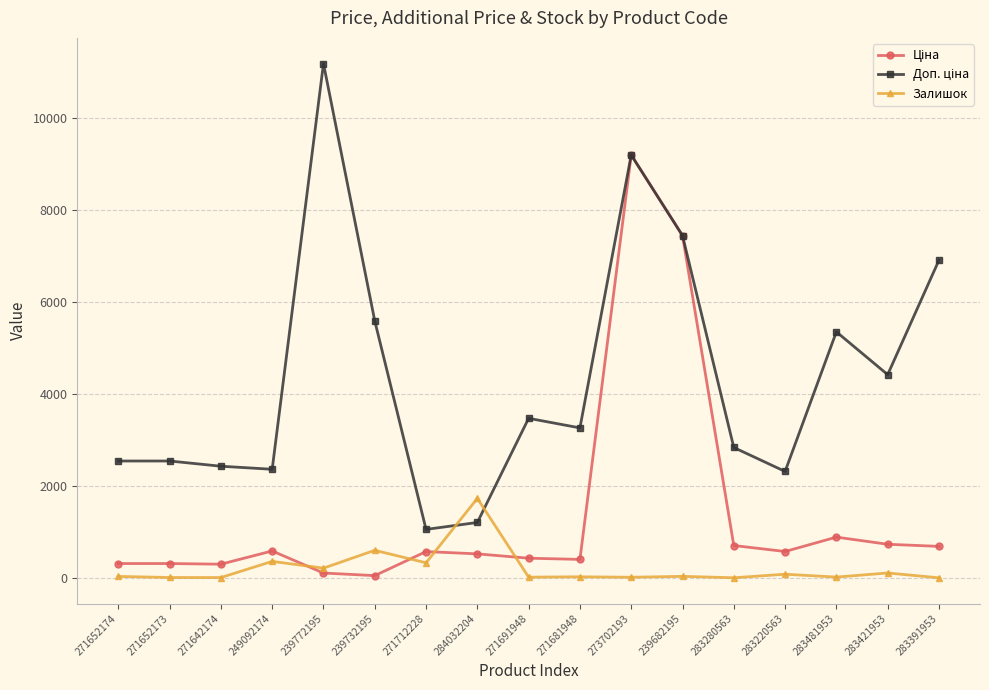

True or false: Залишок has a value of 24.0 at 283481953.

True